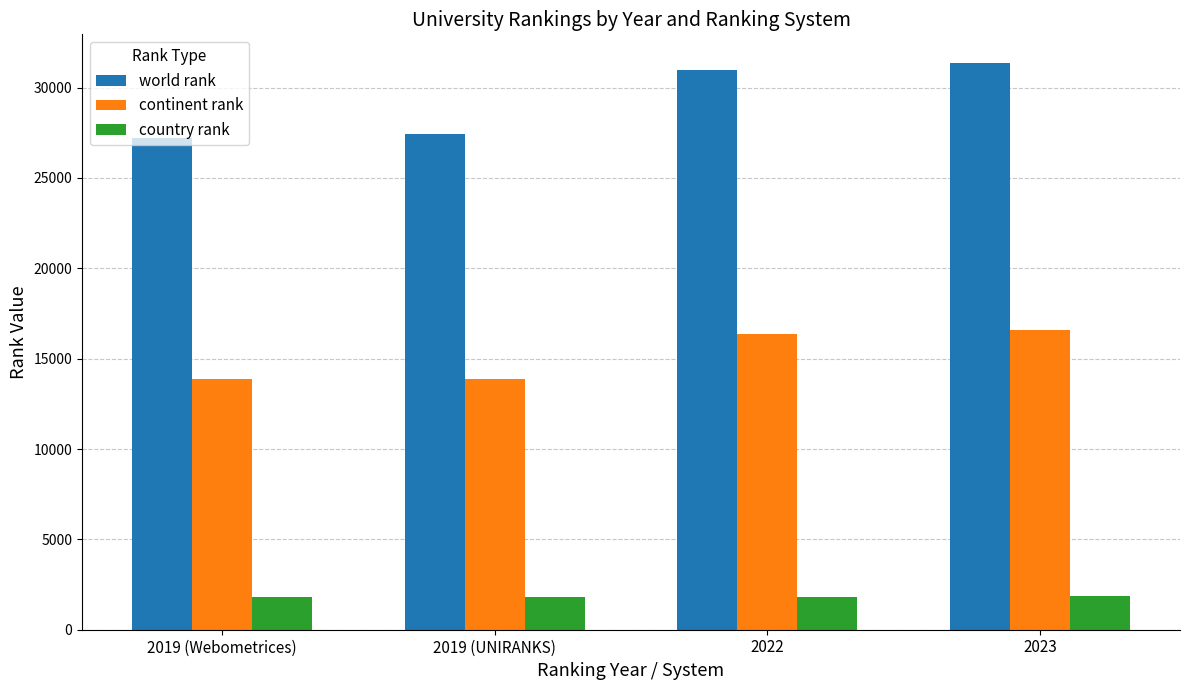

Which series has the largest total across all categories?

world rank